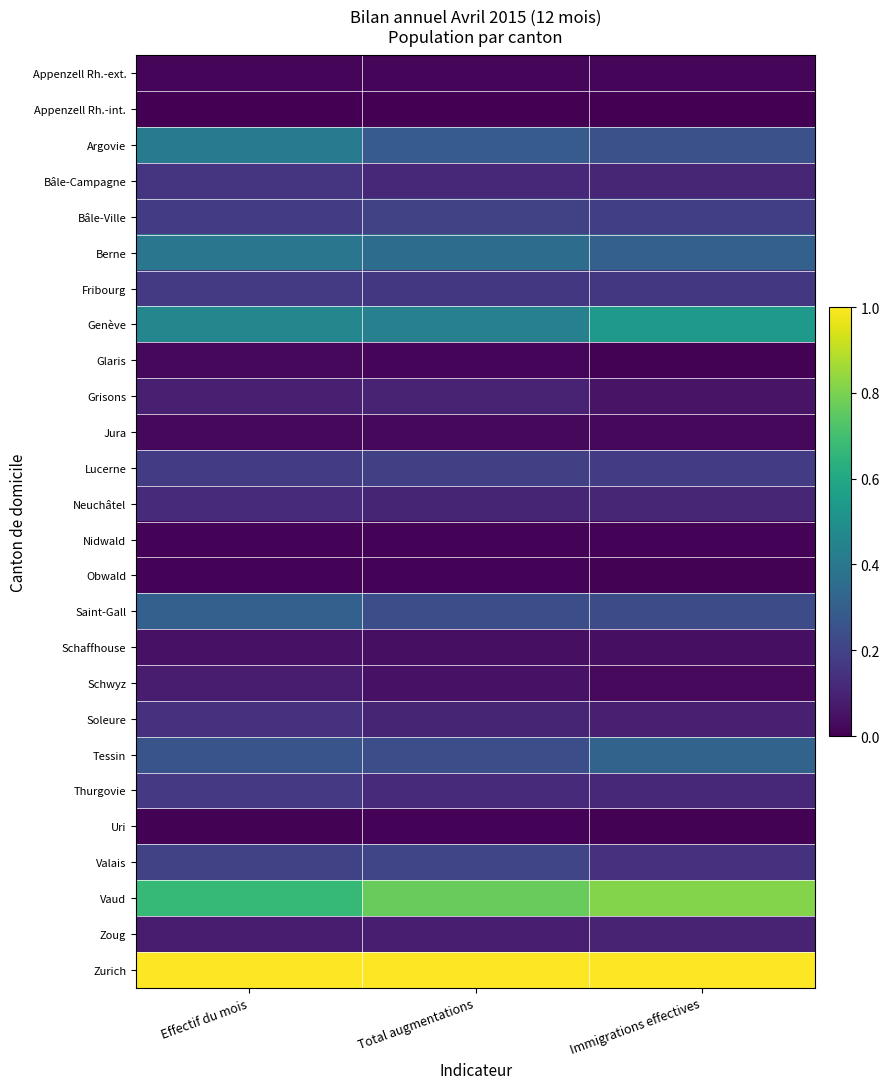

What is the maximum value shown in the chart?

1.0